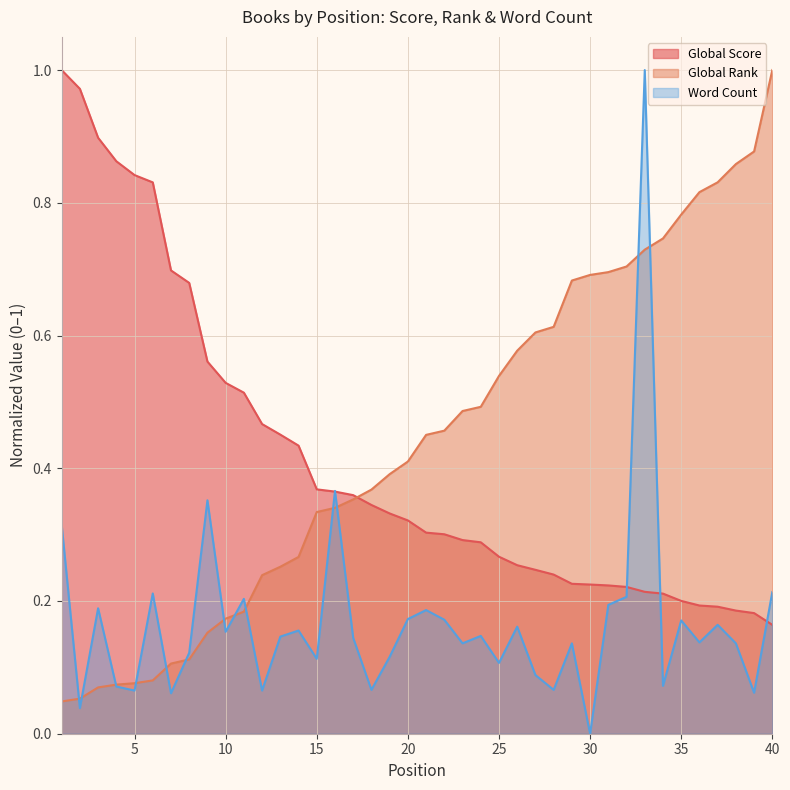

At which label is Global Rank closest to 0?

1